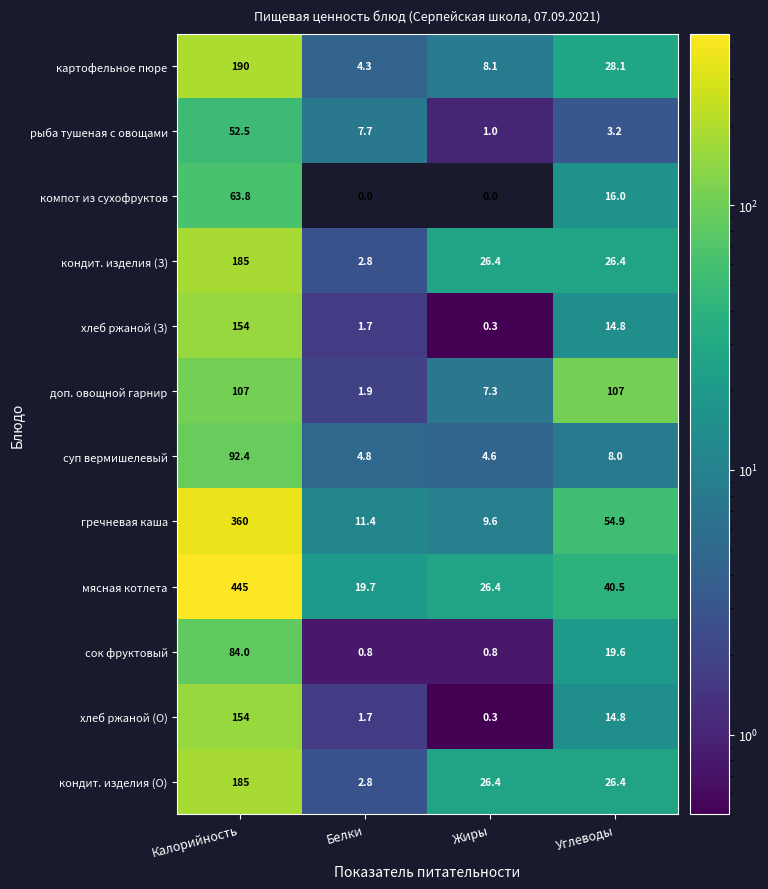

Which category has the highest value across all series?

Калорийность